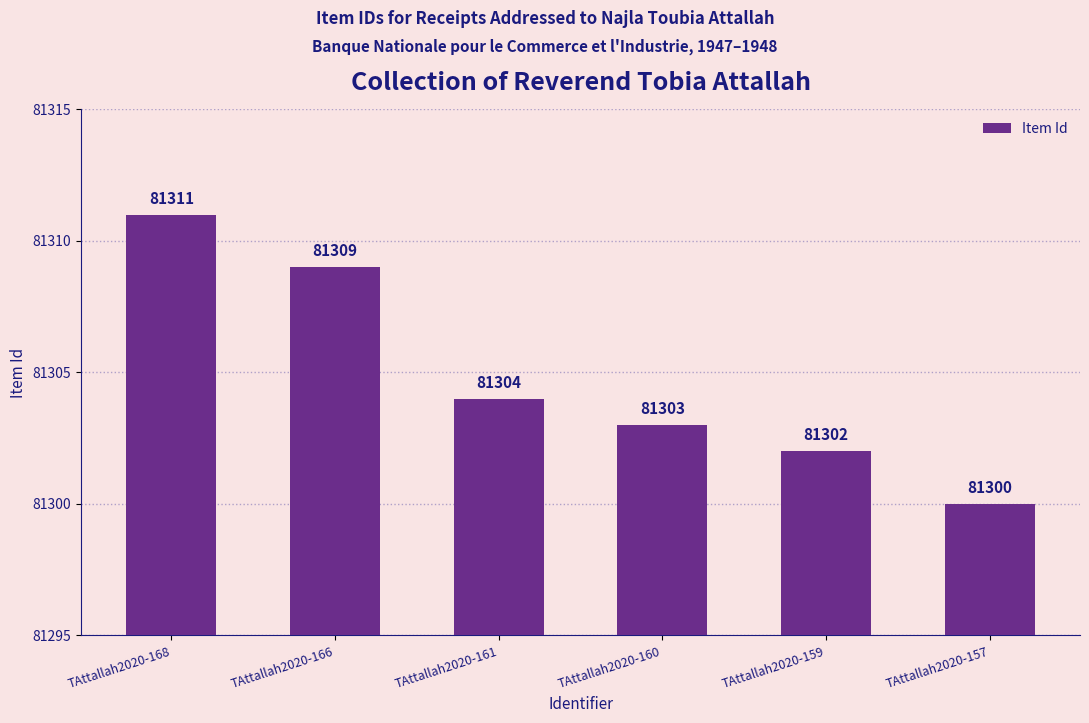

Where does the data first go above 81304?

TAttallah2020-168